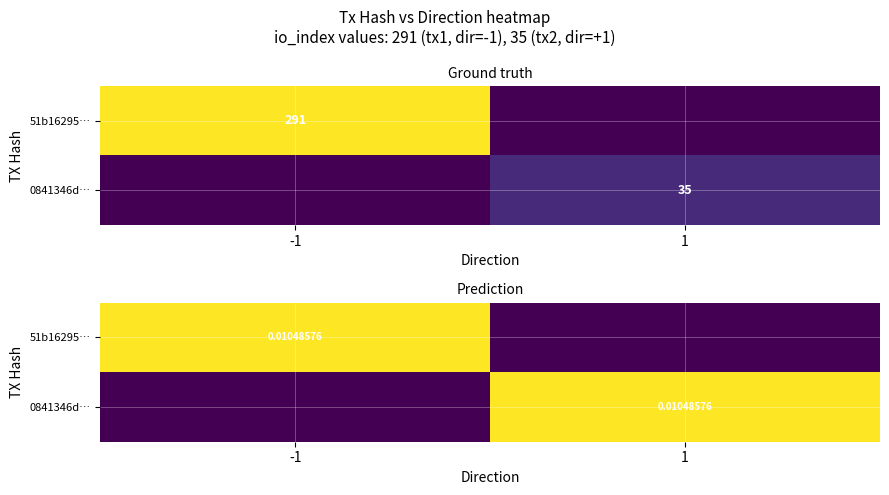

Which series has the largest total across all categories?

51b16295…